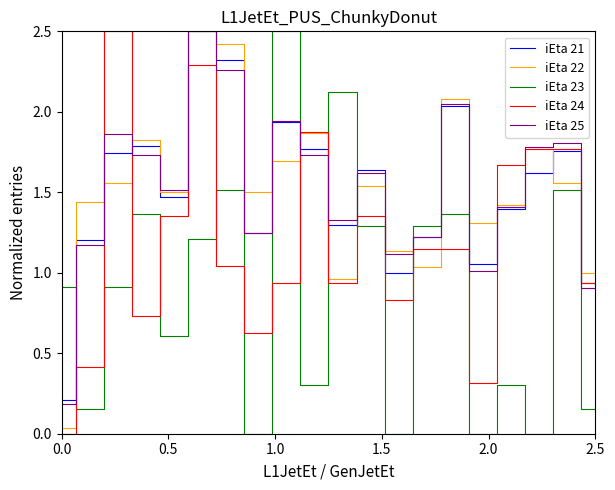

What is the maximum value shown in the chart?

2.5